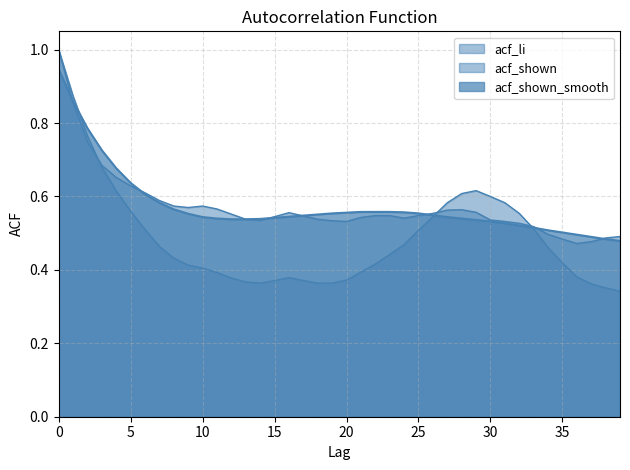

What is the sum of all acf_shown values?

22.9